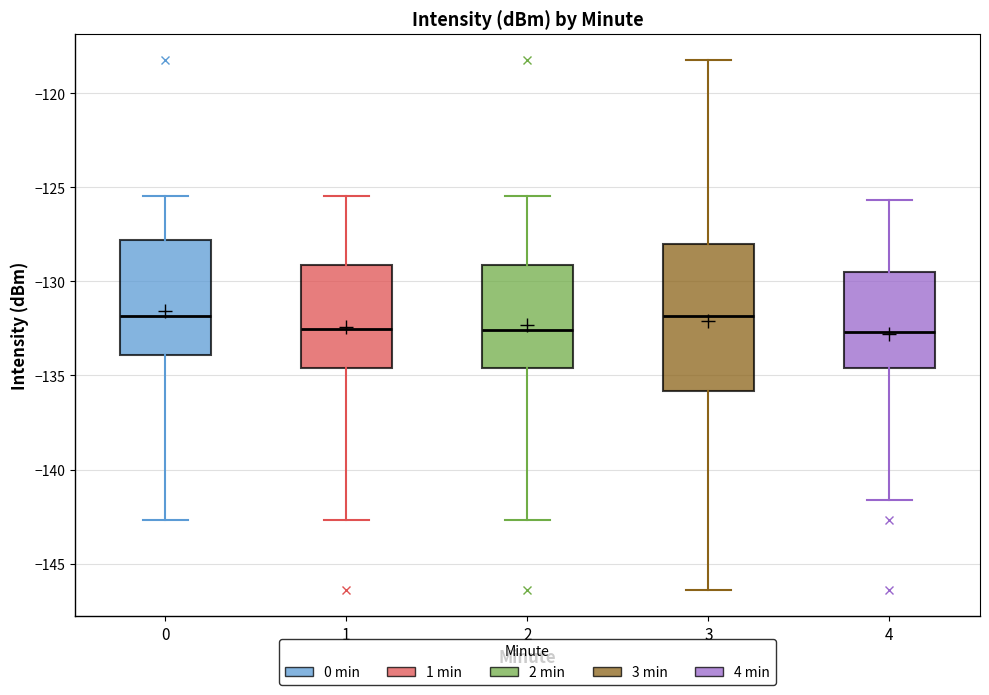

Reading left to right, read every box against the y-axis: the position of its median line, the range the box covers, and the ends of its whiskers. The values are not printed on the chart, so give them approximately, as read against the axis.

0: median -132.0, box -134.0 to -128.0, whiskers -142.5 to -125.5
1: median -132.5, box -134.5 to -129.0, whiskers -142.5 to -125.5
2: median -132.5, box -134.5 to -129.0, whiskers -142.5 to -125.5
3: median -132.0, box -136.0 to -128.0, whiskers -146.5 to -118.0
4: median -132.5, box -134.5 to -129.5, whiskers -141.5 to -125.5